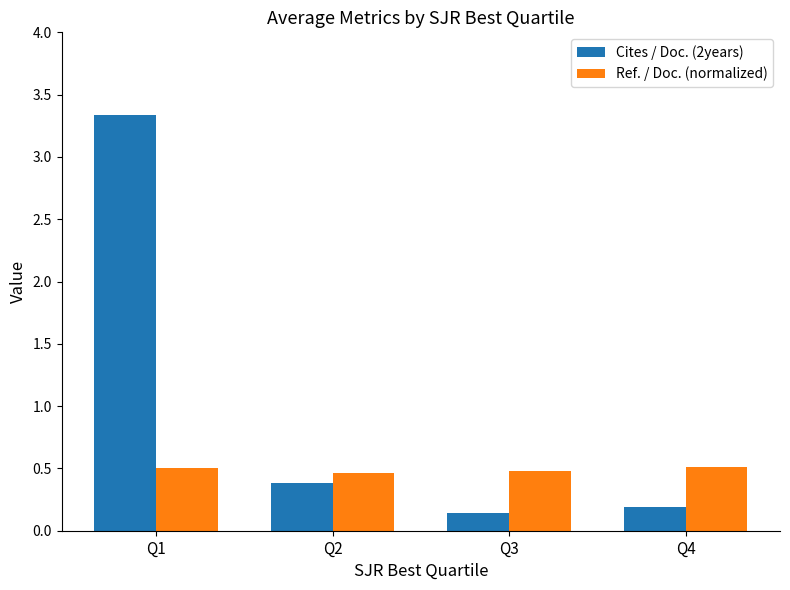

What are all the series names shown in the legend?

Cites / Doc. (2years), Ref. / Doc. (normalized)